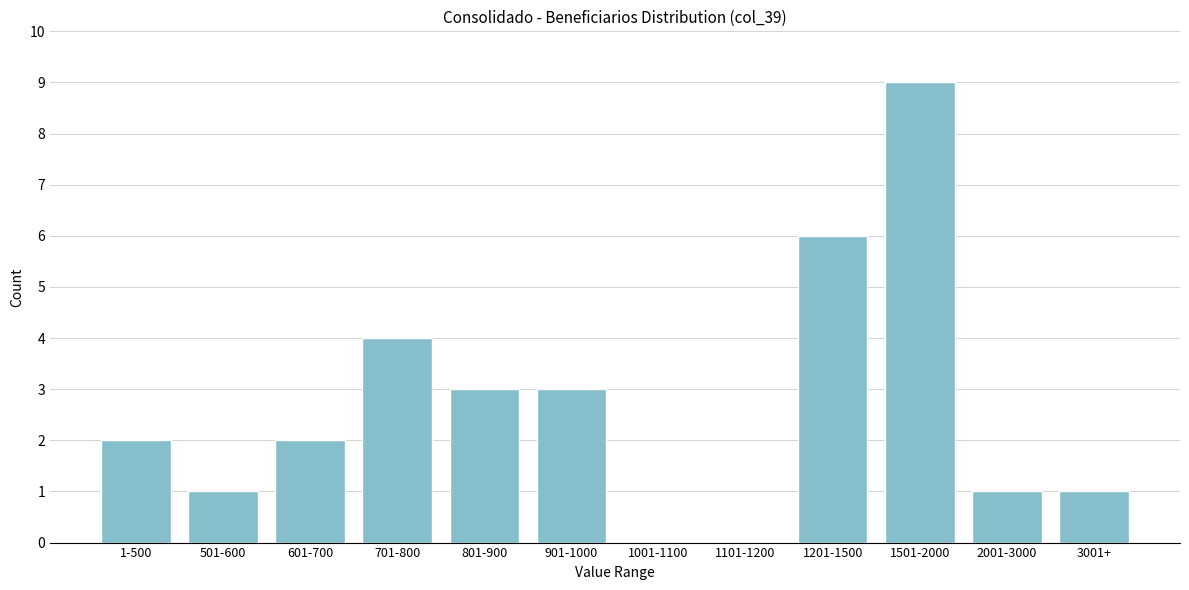

Reading left to right, list all the values displayed in this chart.

1-500=2	501-600=1	601-700=2	701-800=4	801-900=3	901-1000=3	1001-1100=0	1101-1200=0	1201-1500=6	1501-2000=9	2001-3000=1	3001+=1